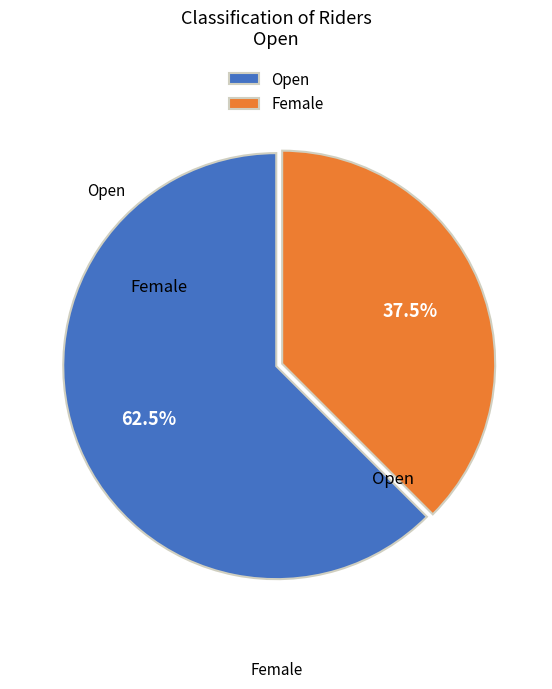

What is the smallest slice in the pie chart?

Female